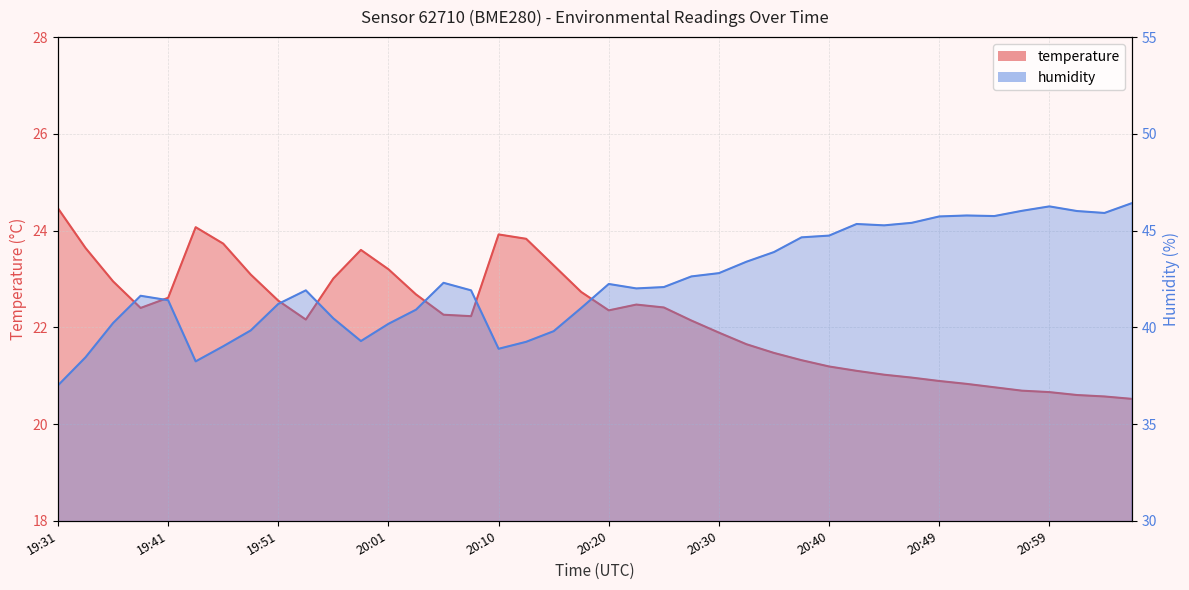

What value does the humidity series have at 19:44?

38.2